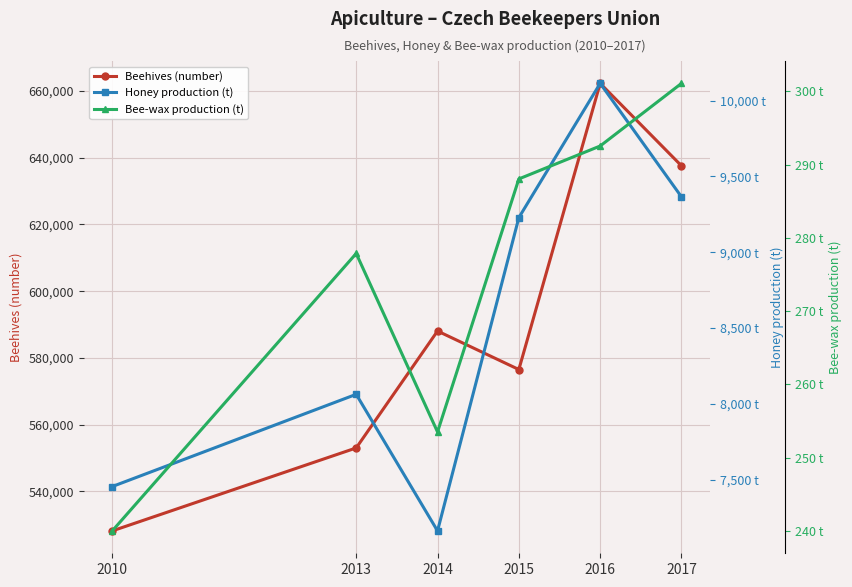

Where is the first local maximum for Bee-wax production (t)?

2013